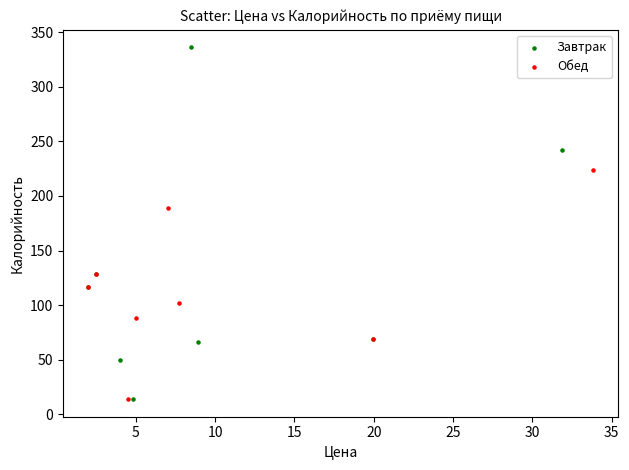

What are all the series names shown in the legend?

Завтрак, Обед